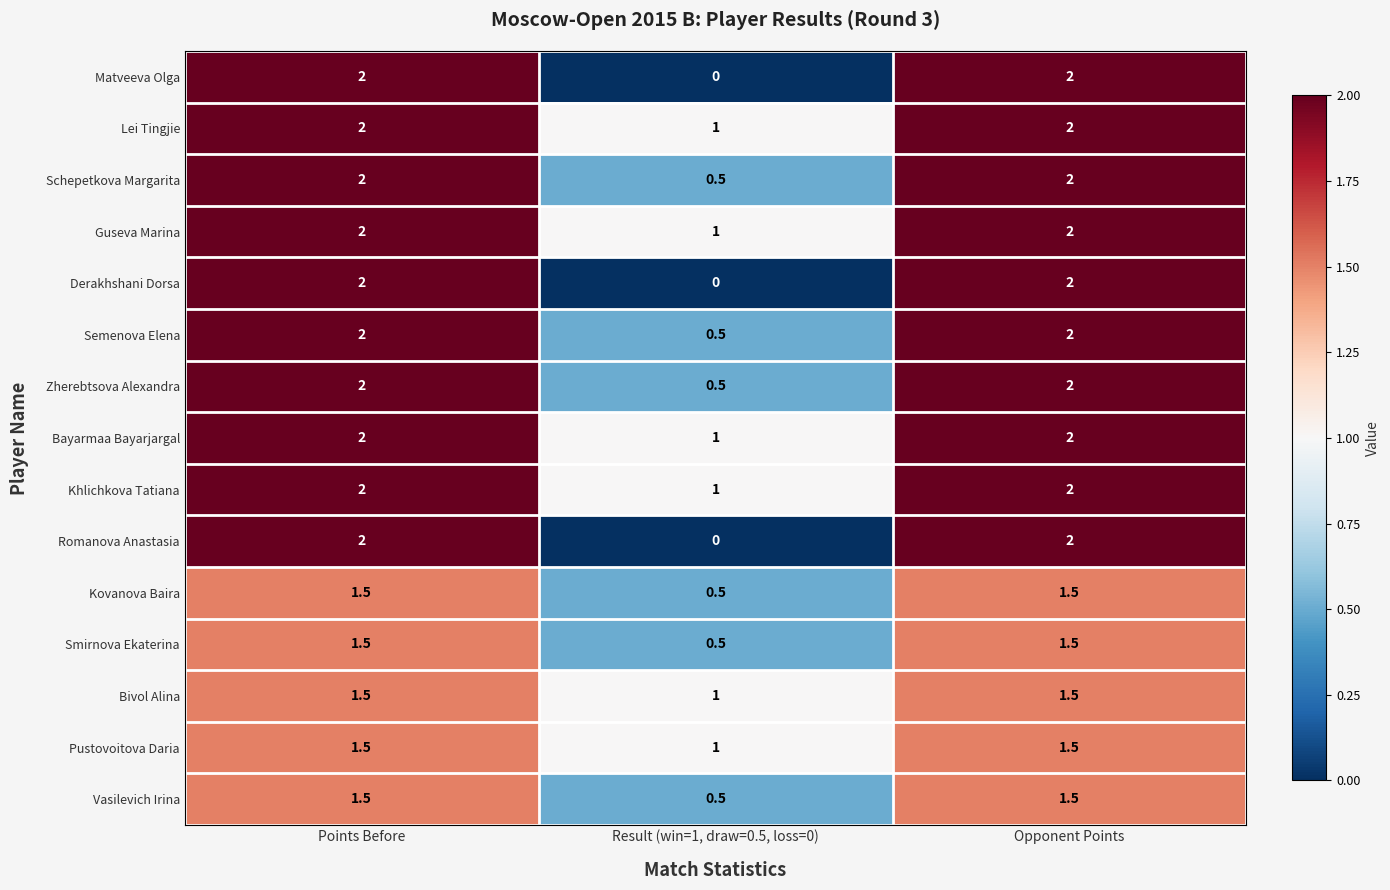

What is the average value of the Khlichkova Tatiana series?

1.7